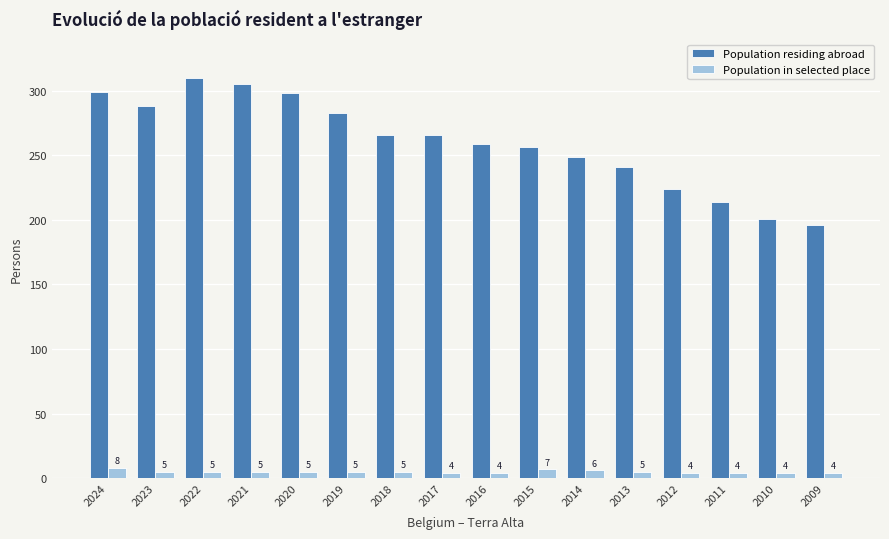

Reading right to left, extract all data points from this chart.

Population residing abroad: 2009=196	2010=201	2011=214	2012=224	2013=241	2014=249	2015=256	2016=259	2017=266	2018=266	2019=283	2020=298	2021=305	2022=310	2023=288	2024=299
Population in selected place: 2009=4	2010=4	2011=4	2012=4	2013=5	2014=6	2015=7	2016=4	2017=4	2018=5	2019=5	2020=5	2021=5	2022=5	2023=5	2024=8